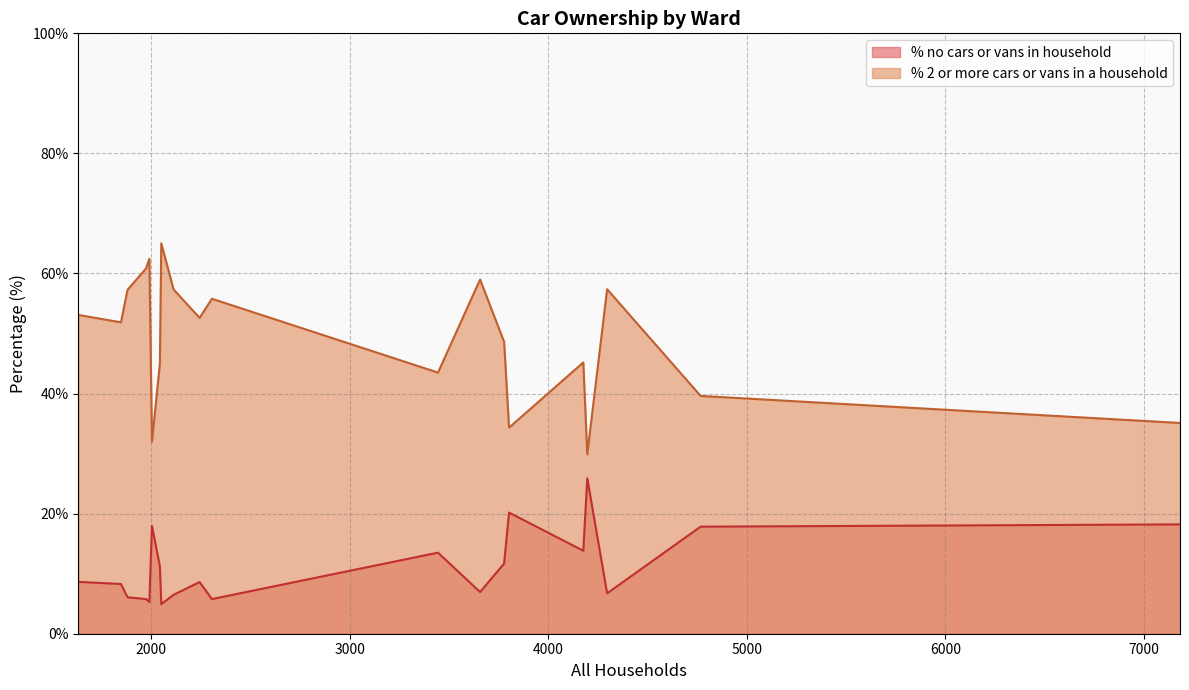

What is the minimum value for % 2 or more cars or vans in a household?

29.9